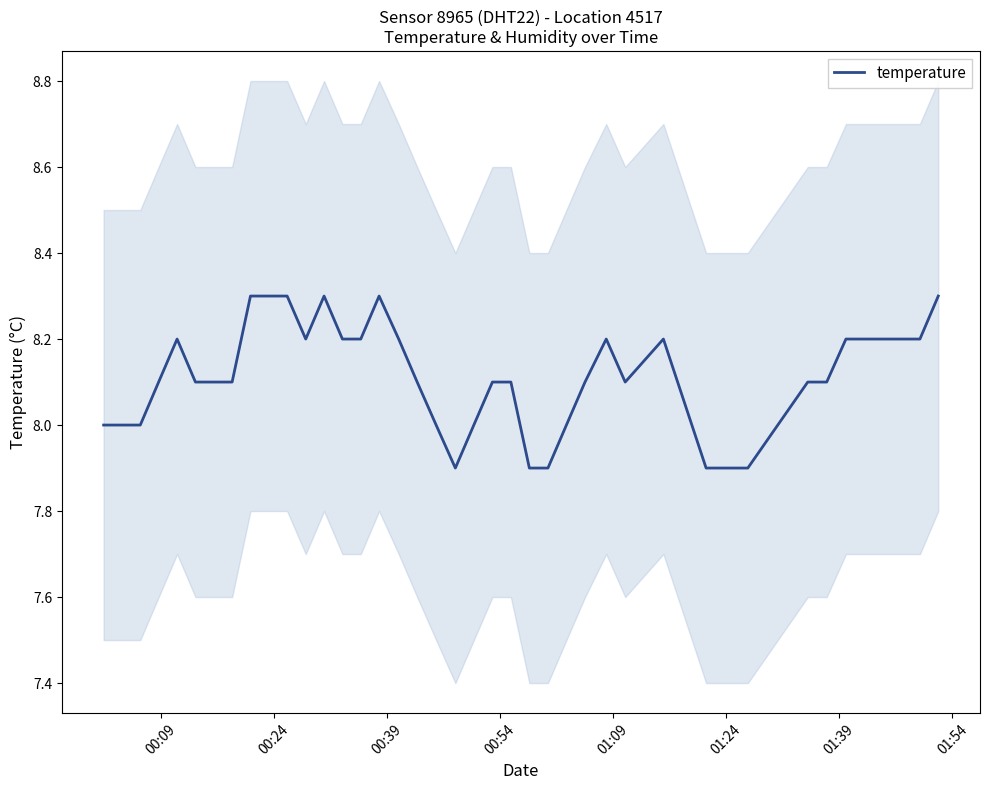

The value at 01:09 is 4.6. True or false?

False